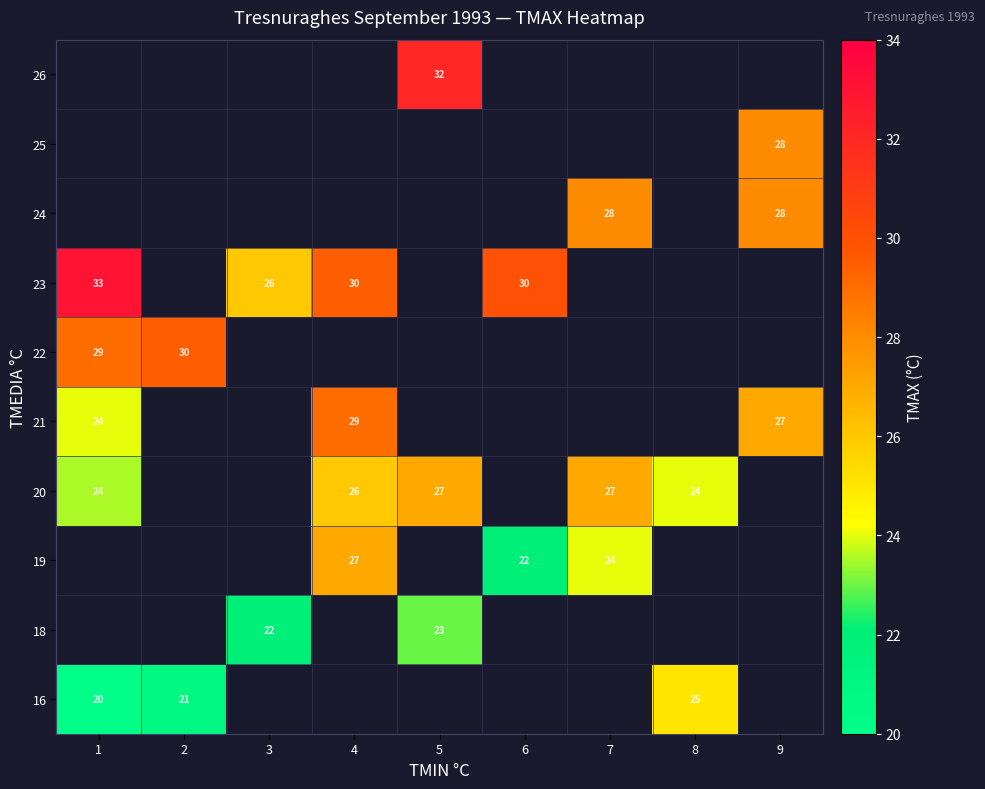

At how many categories does at least one series exceed 22?

9